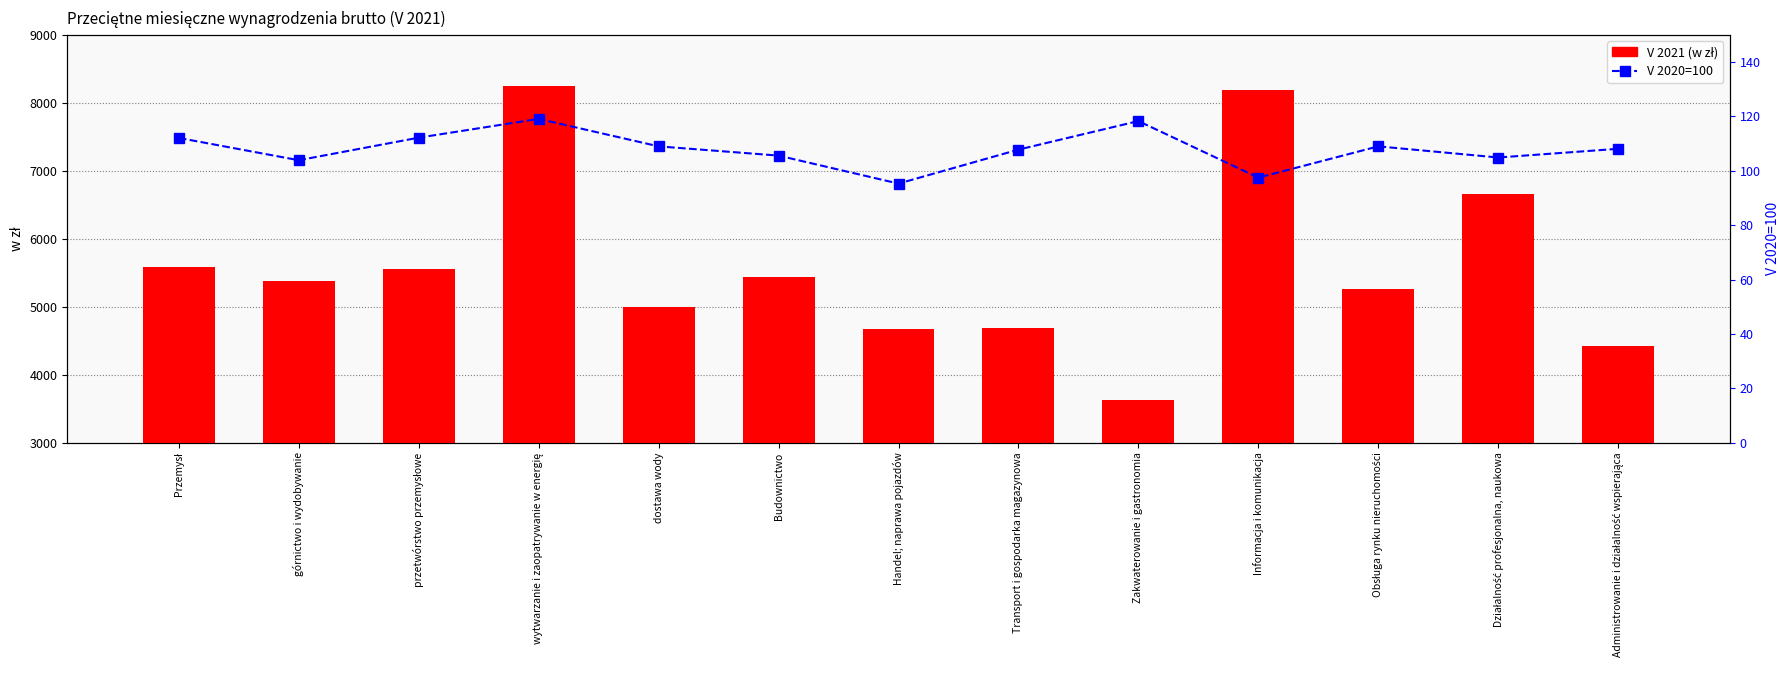

Reading left to right, extract all data points from this chart.

V 2021 (w zł): 5591.2	5378.8	5552.6	8251.5	4993.7	5435.1	4678.1	4689.0	3633.0	8191.0	5256.2	6657.8	4416.7
V 2020=100: 112.1	103.9	112.2	119.1	109.0	105.6	95.3	107.8	118.3	97.5	109.0	104.9	108.1